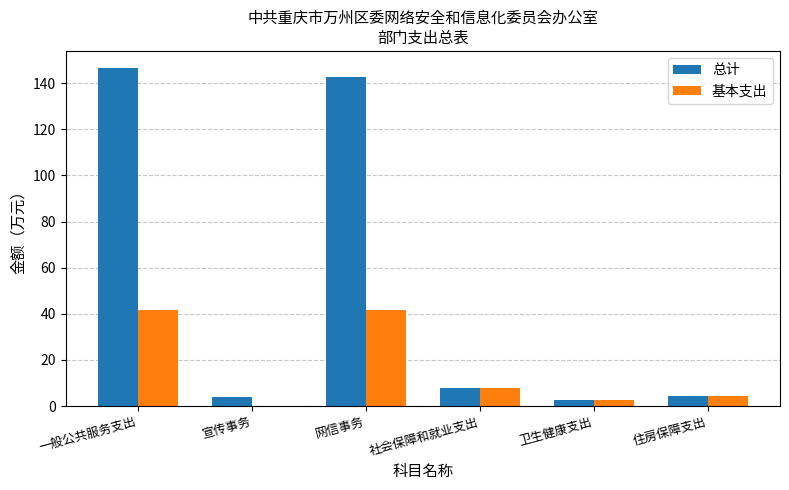

What is the approximate value of 基本支出 at 网信事务?

41.8